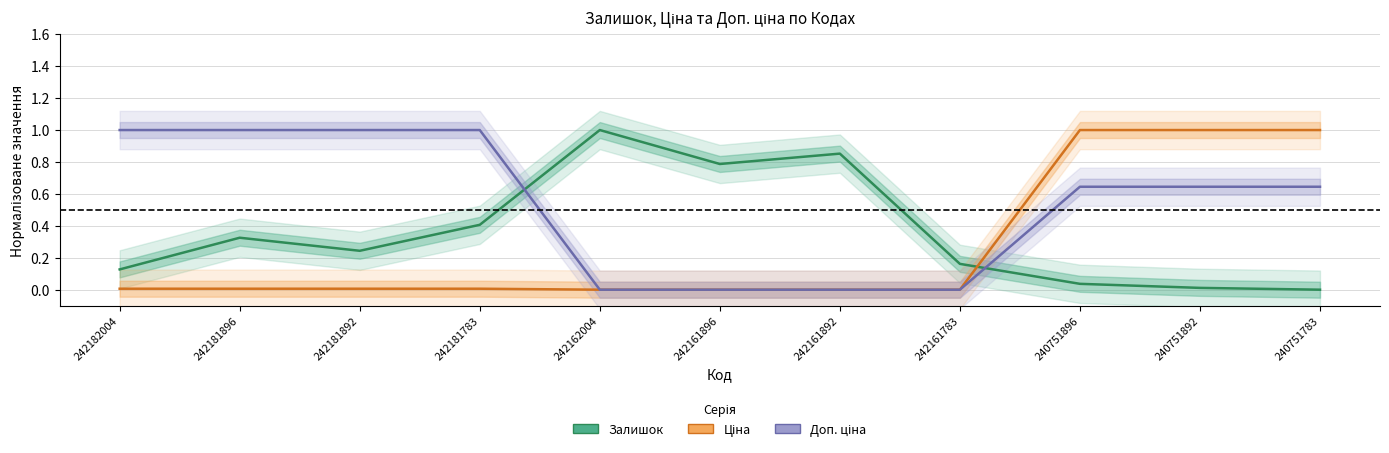

Between 240751783 and 242161892, which is larger?

242161892